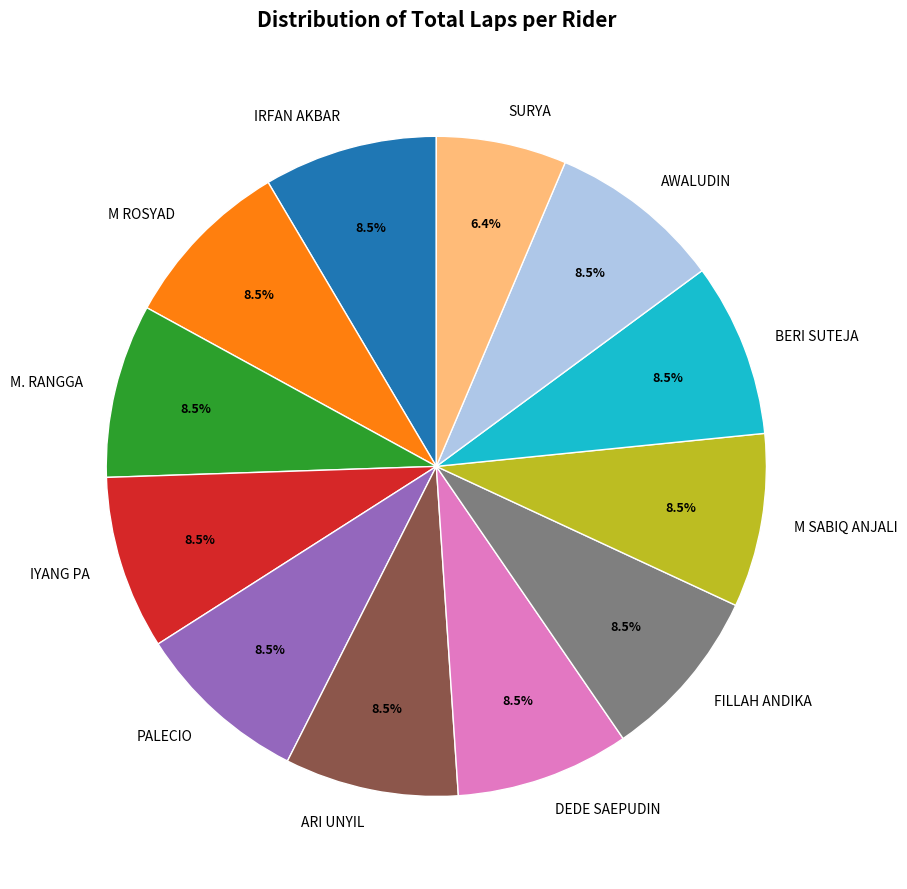

Combined, what portion of the pie is M ROSYAD and PALECIO?

17.0%